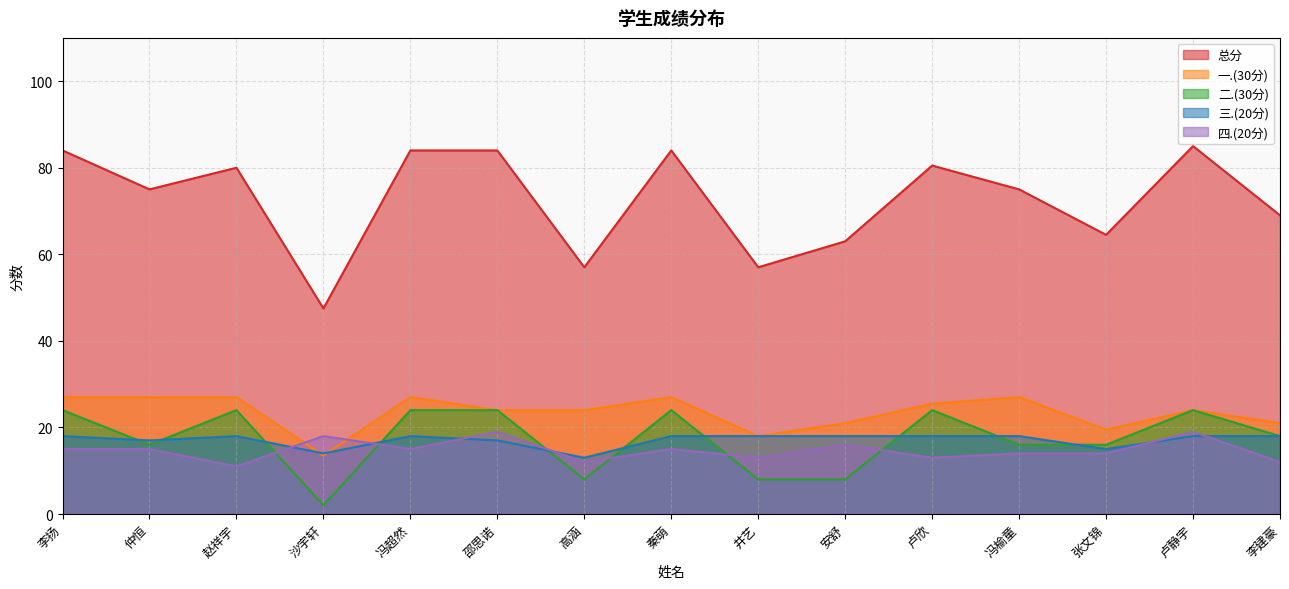

Where is 四.(20分) nearest to the value 15?

李扬